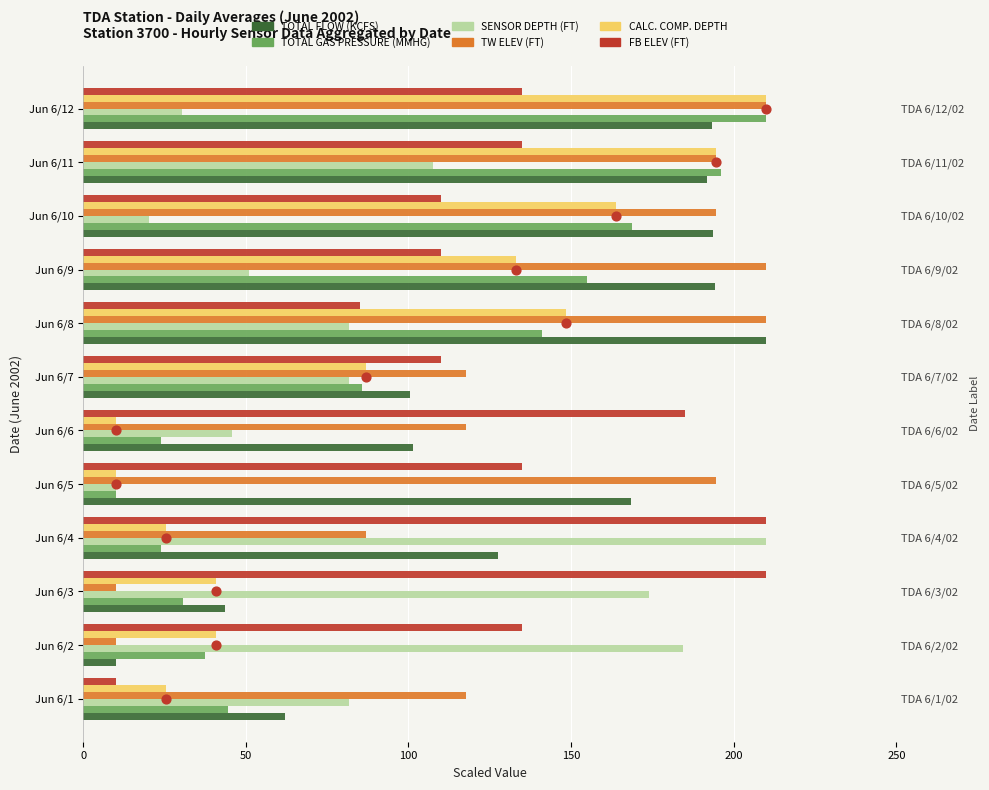

What is the total value across all series at Jun 6/5?

527.9